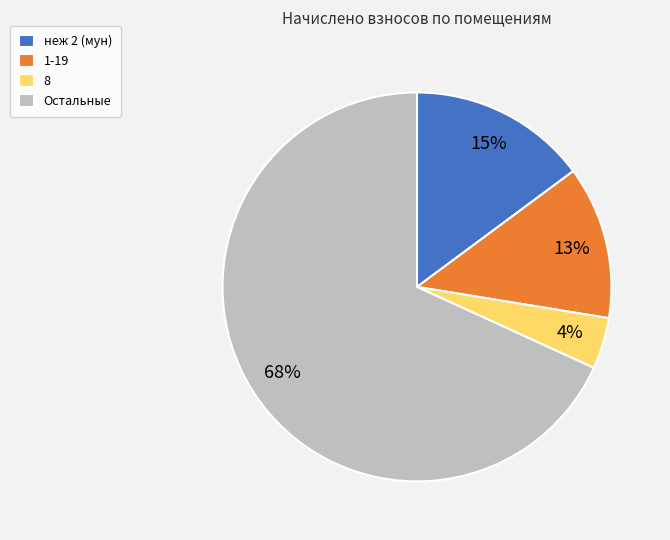

Combined, do Остальные and 8 account for over 50%?

Yes